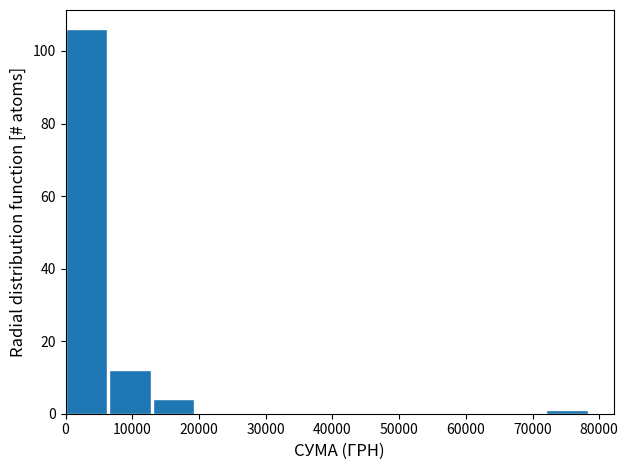

What is the height of the bar covering 13000 to 20000 on the x-axis? Neither the bar edges nor the heights are printed on the chart, so give them approximately, as read against the axes.

4